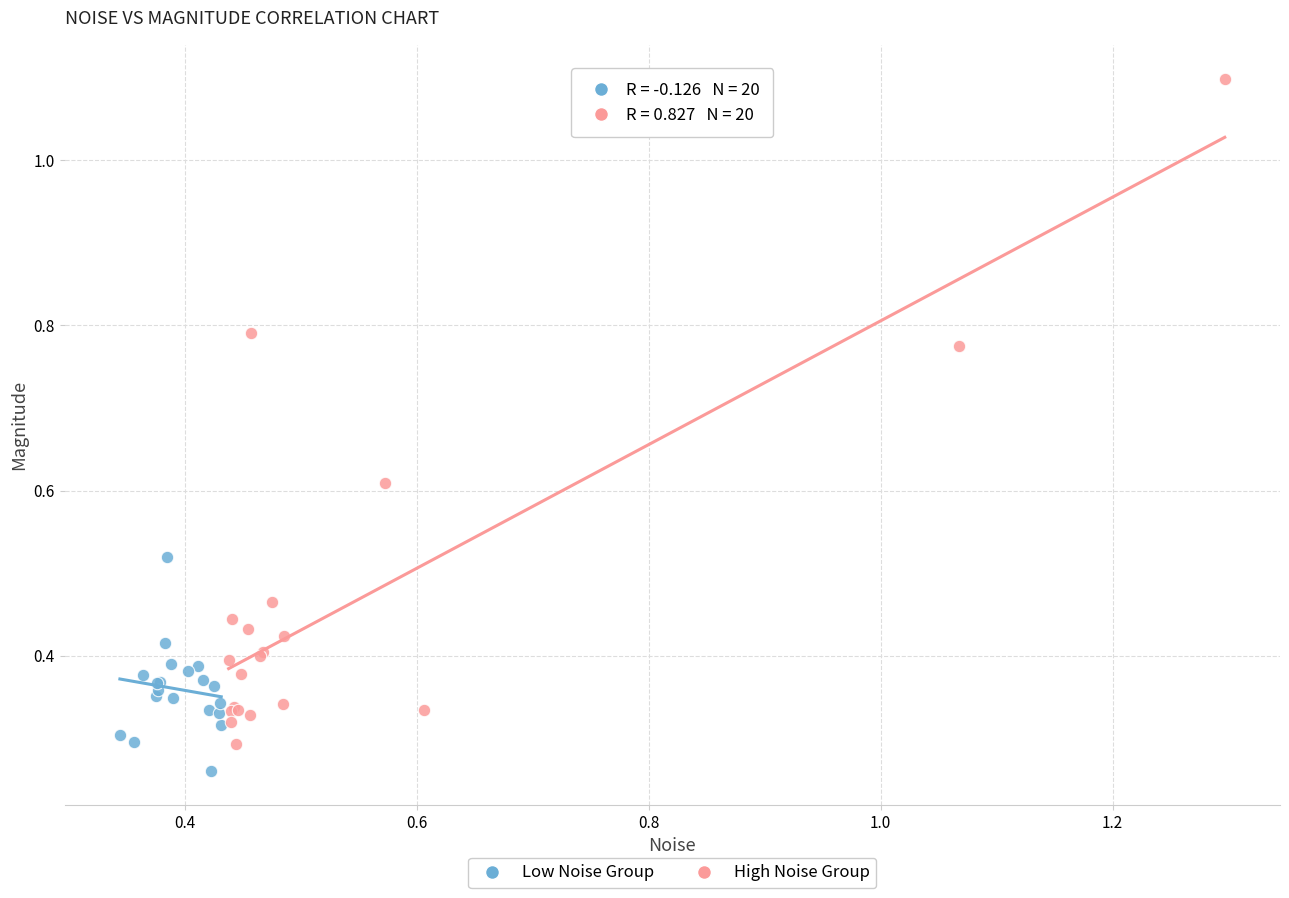

What are all the series names shown in the legend?

Low Noise Group, High Noise Group